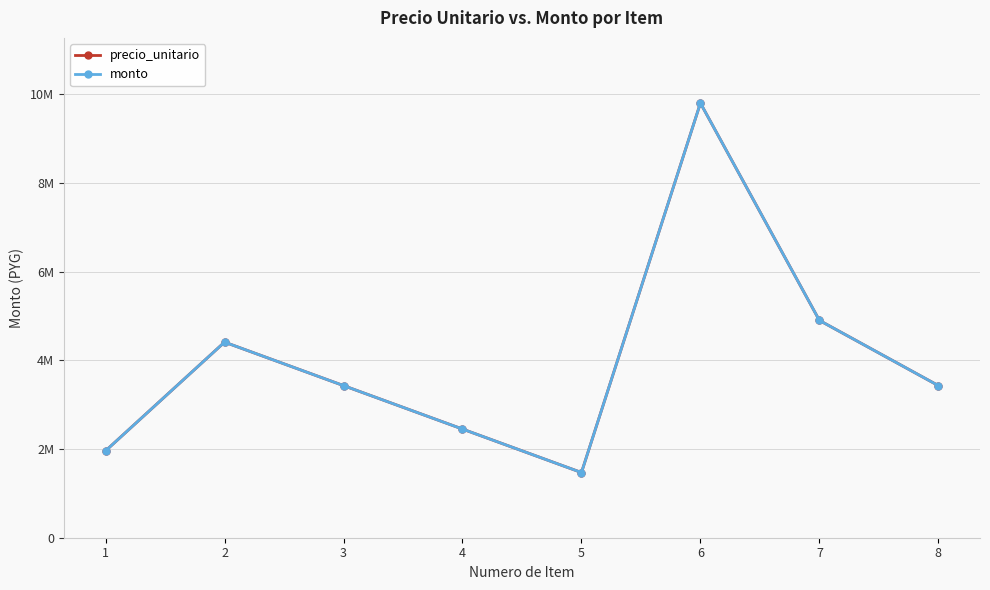

At which category is the sum across all series the highest?

6